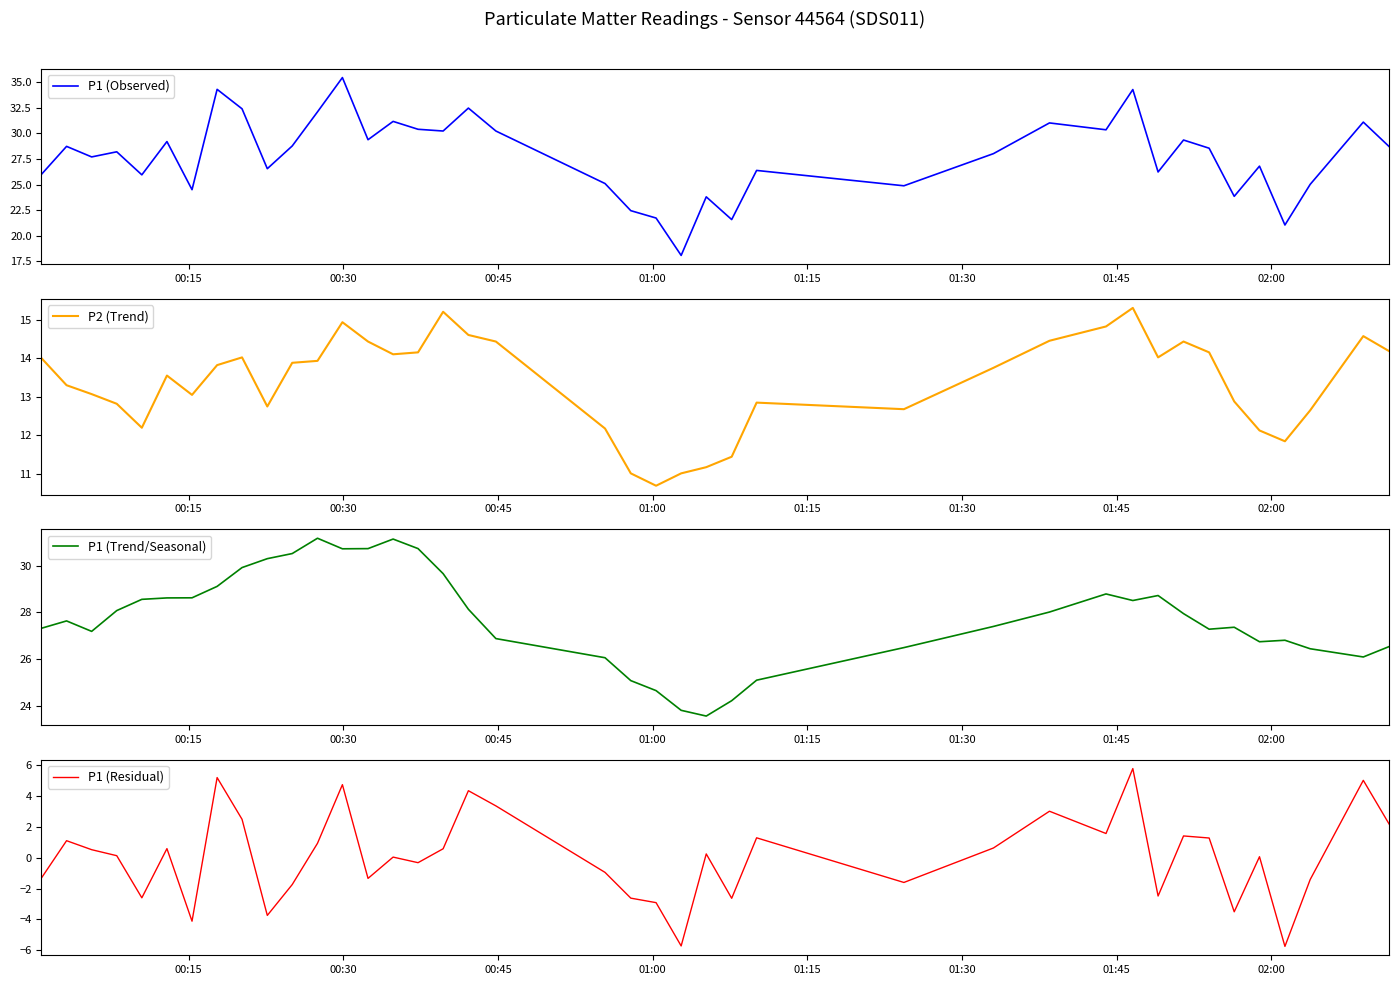

What is the highest value of the P1 (Residual) series?

5.8